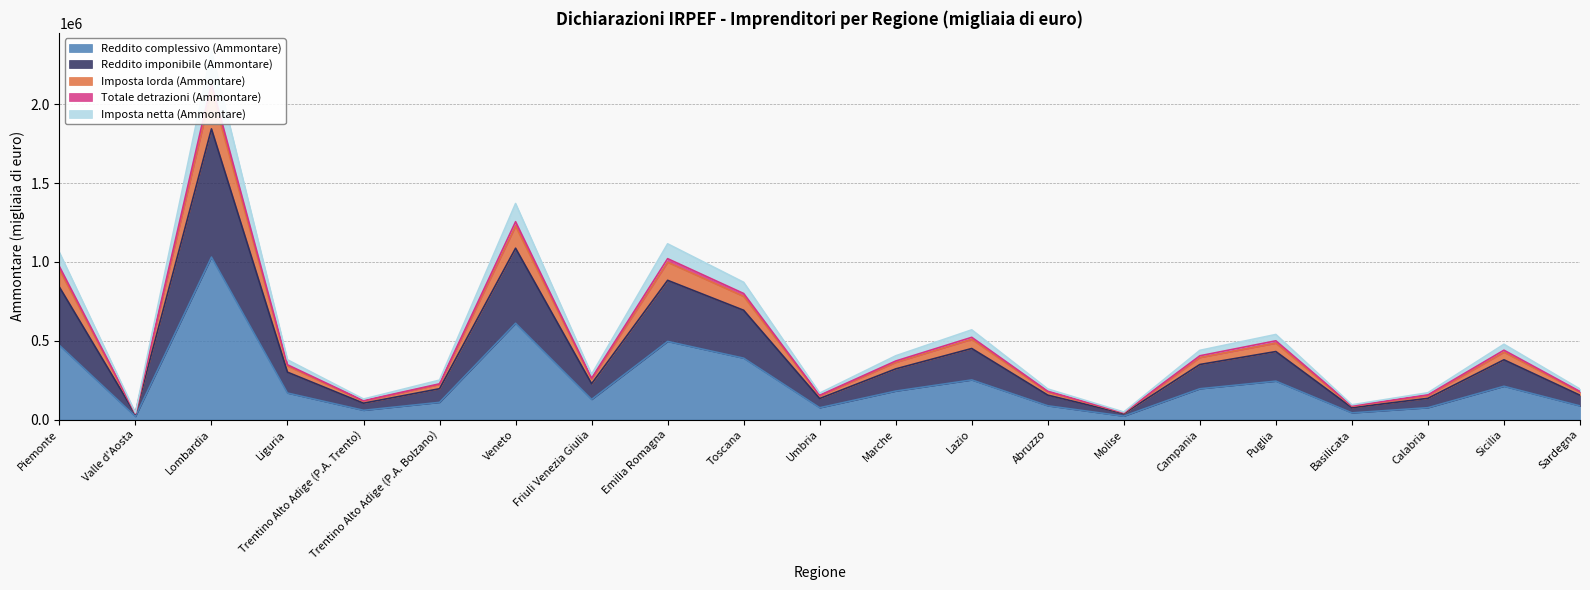

What is the difference between the Imposta netta (Ammontare) values at Sardegna and Umbria?

20853